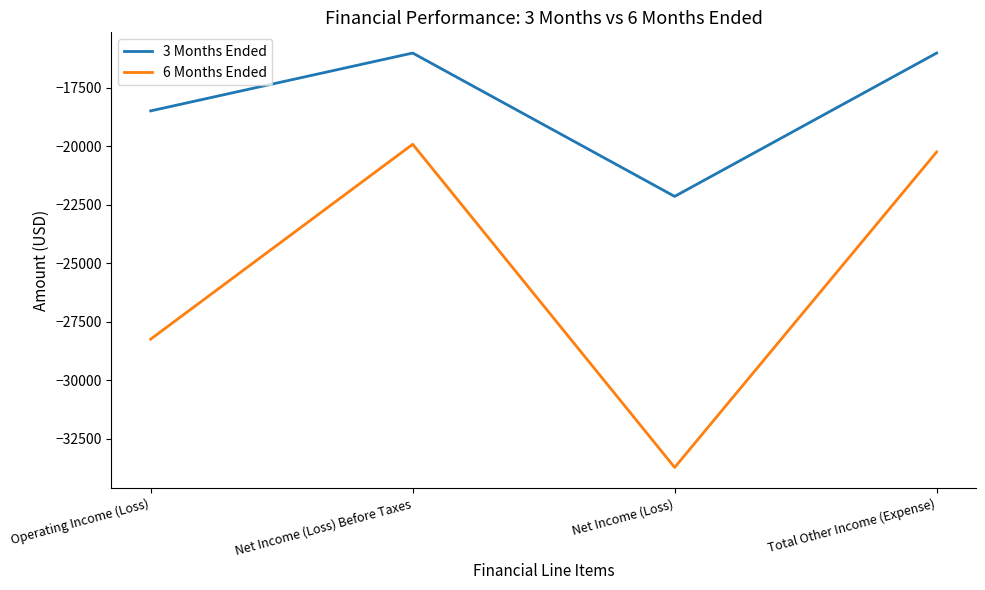

True or false: 3 Months Ended has a value of -33406 at Net Income (Loss).

False